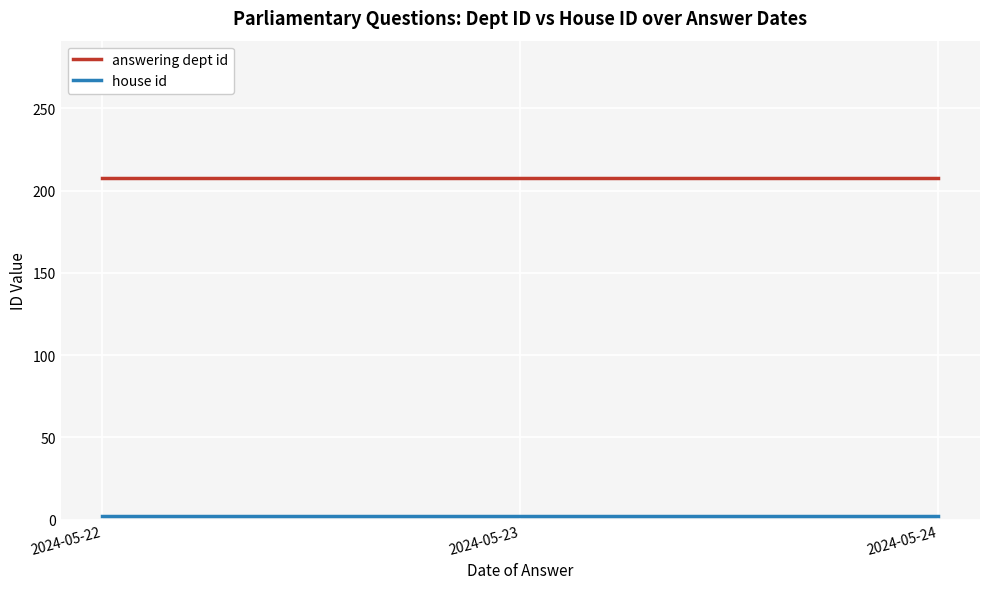

Does the chart display data point markers on the line(s)?

No